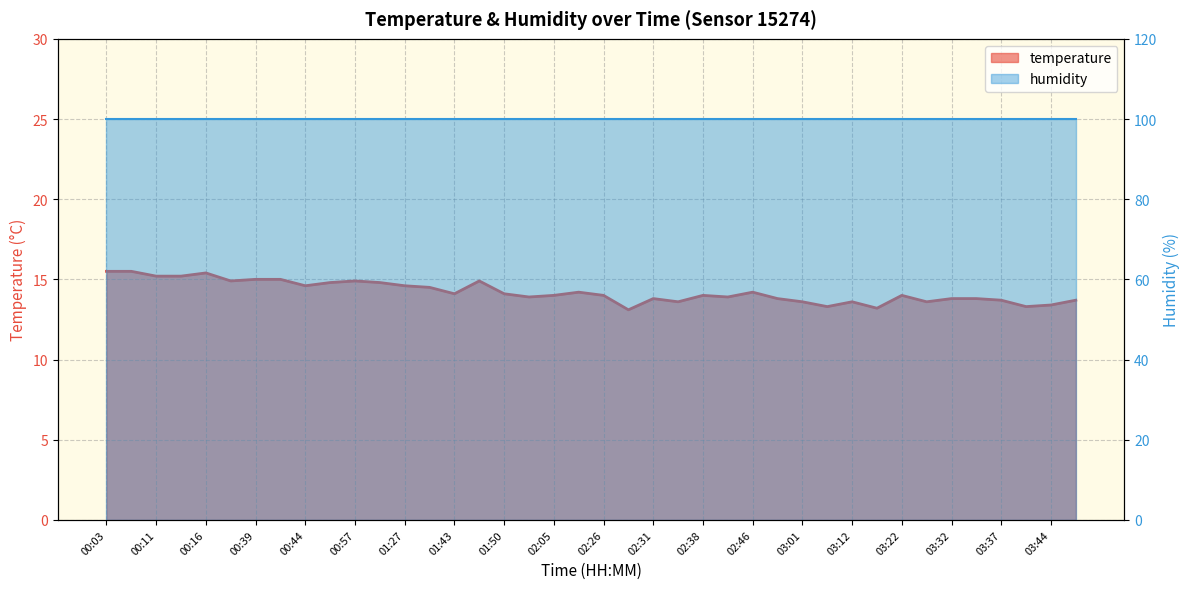

What is the smallest value displayed?

13.1